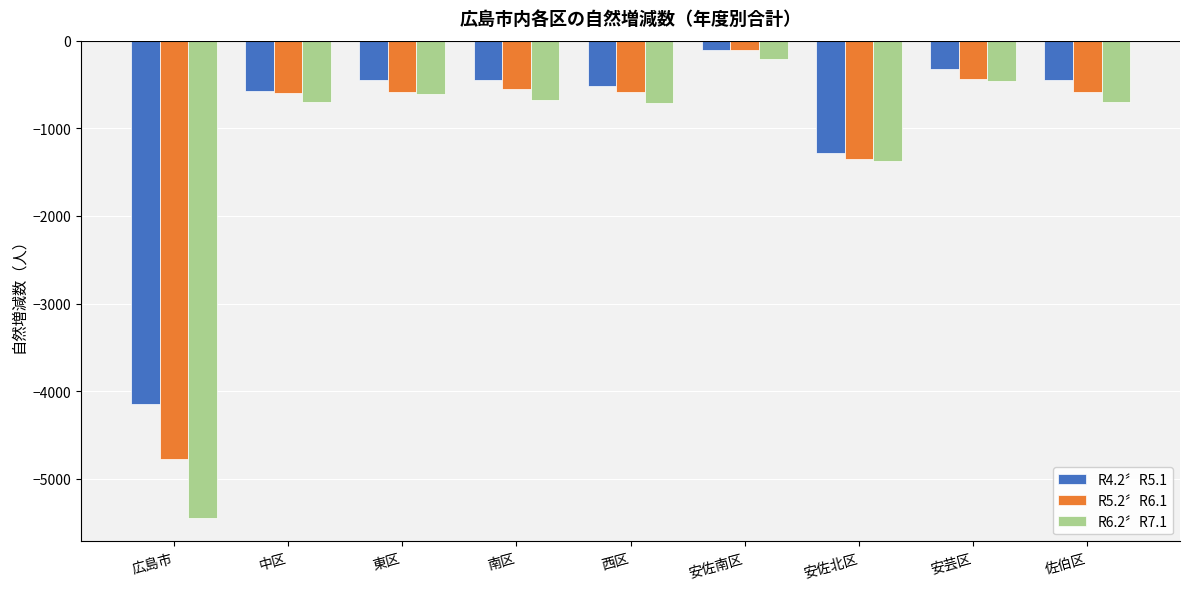

Between 中区 and 安佐南区, which series saw the biggest shift?

R6.2〞R7.1